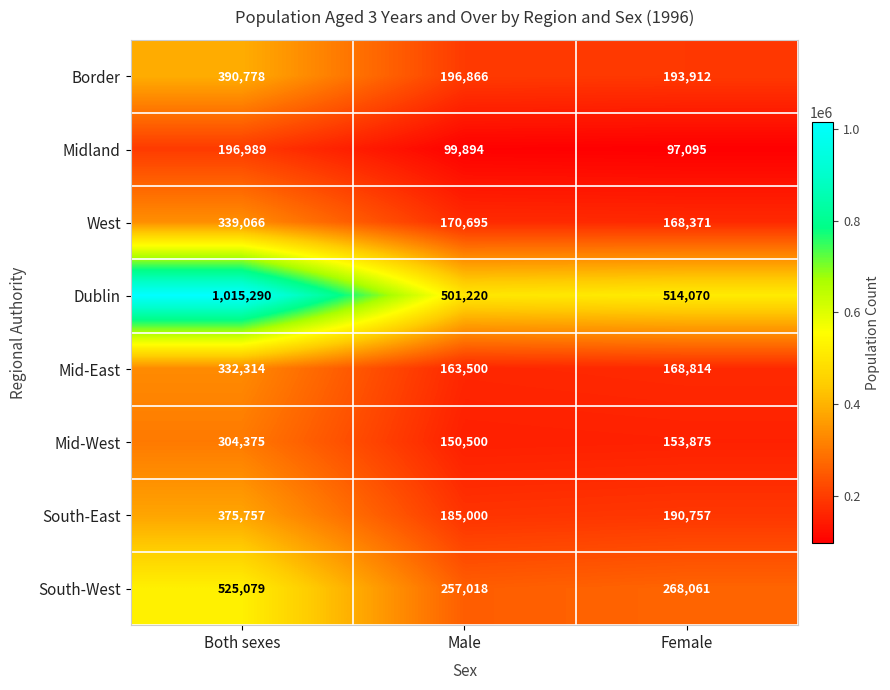

What is the difference between the South-West values at Male and Female?

11043